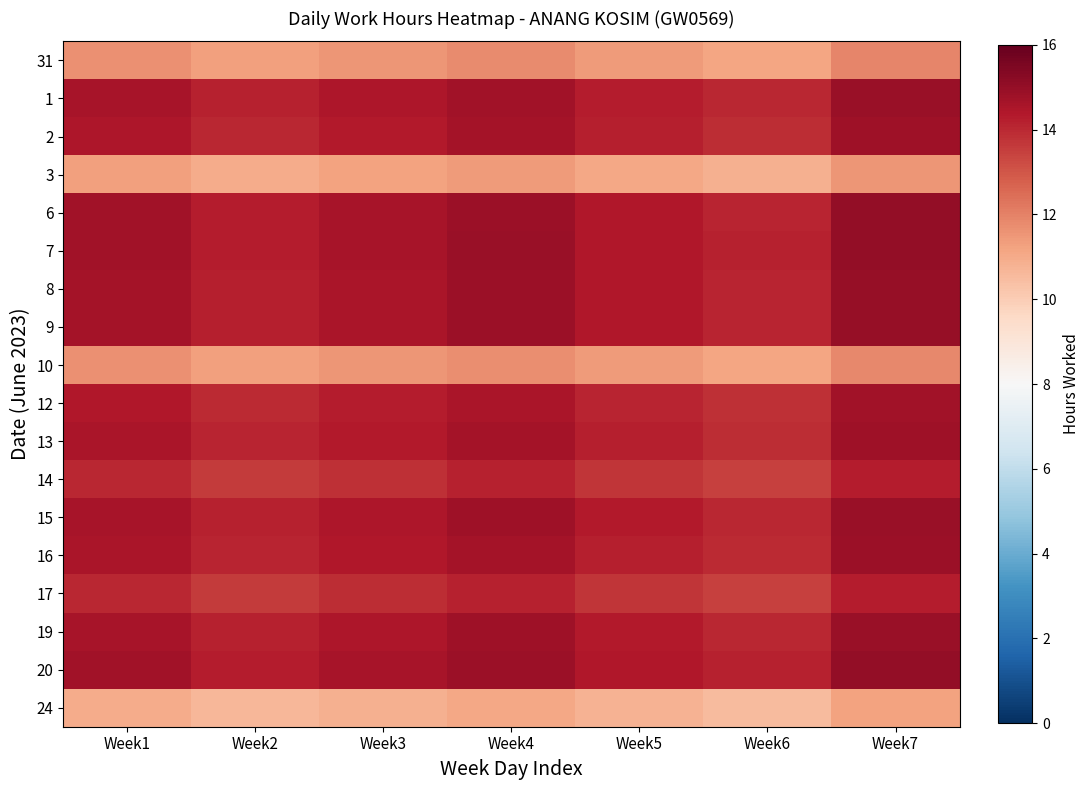

What is the total value across all series at Week7?

253.9